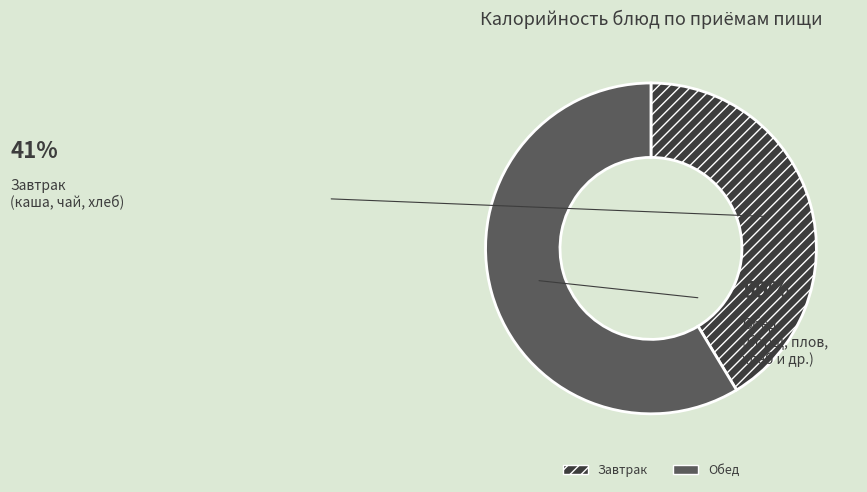

The Какао с молоком slice represents 23% of the pie. True or false?

False